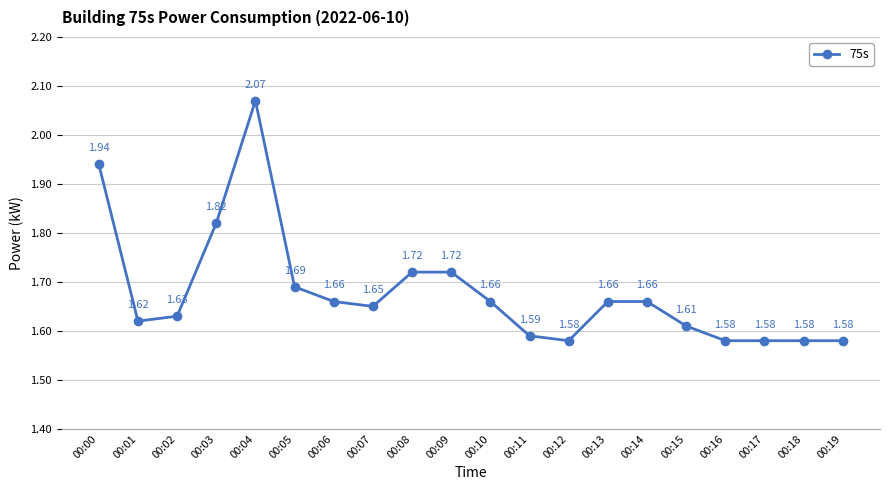

Which has a higher value, 00:05 or 00:06?

00:05